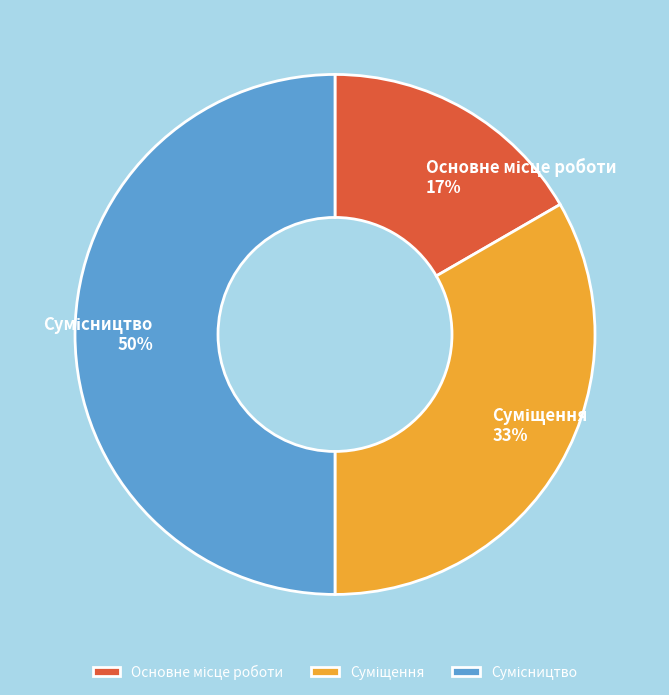

To the nearest percent, what is the difference between the largest and smallest slice percentages?

33%